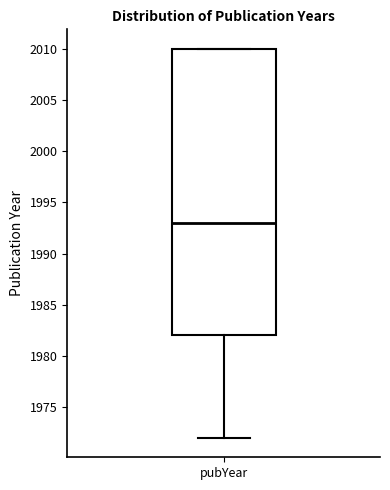

Read this box plot against the y-axis: the position of the median line, the range covered by the box, and the ends of both whiskers. The values are not printed on the chart, so give them approximately, as read against the axis.

median 1993, box 1982 to 2010, whiskers 1972 to 2010